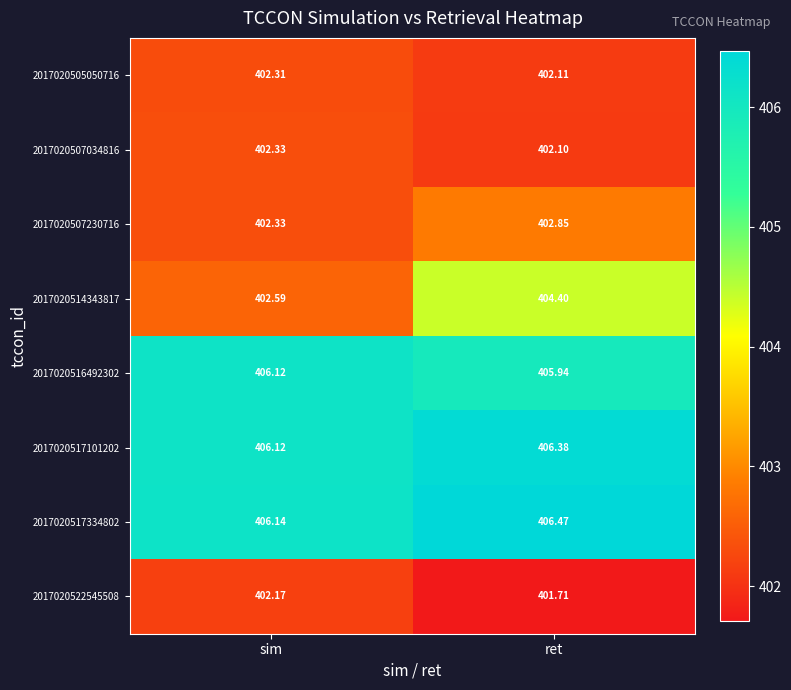

At which category is the sum across all series the highest?

ret